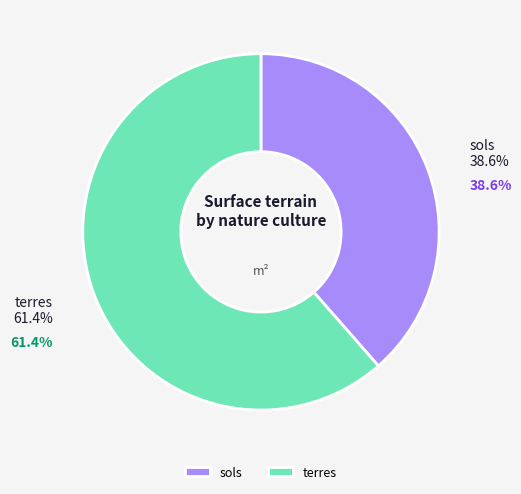

True or false: terres accounts for 68% of the total.

False